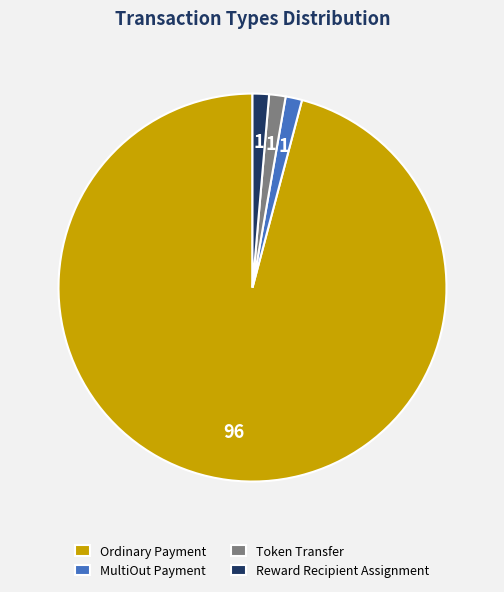

Which slice is the largest?

Ordinary Payment